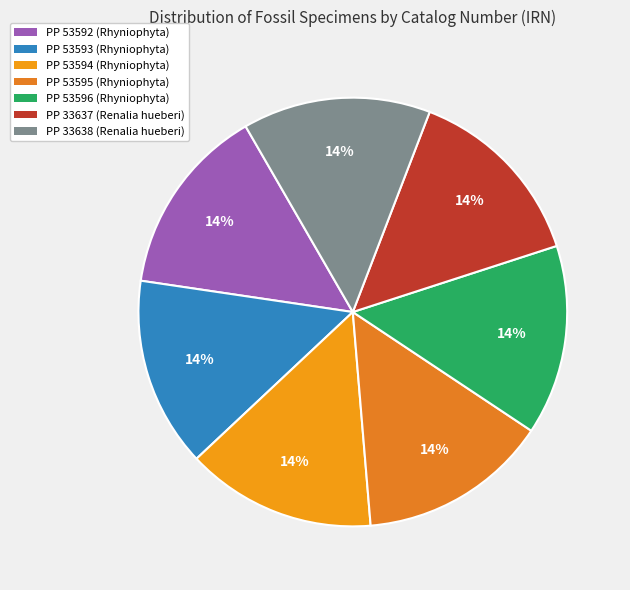

How many slices are in this pie chart?

7